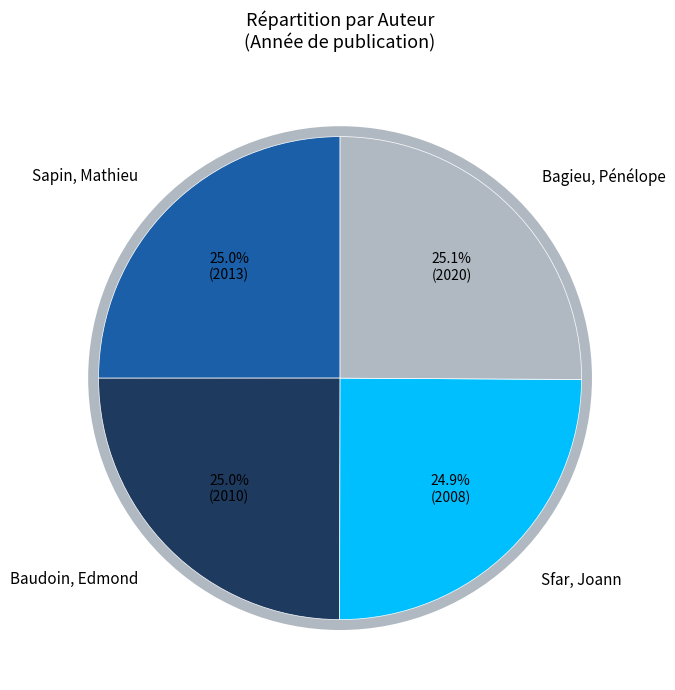

Is there a majority slice in this chart?

No